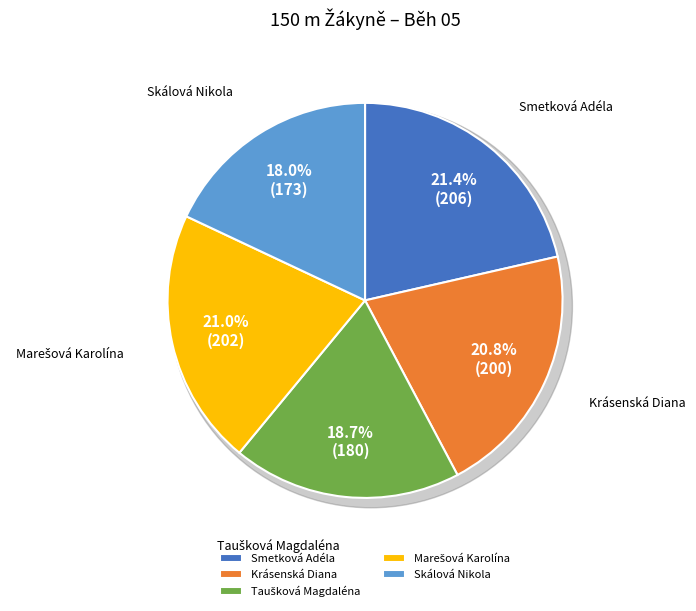

Is it true that Krásenská Diana is 31% of the pie?

False